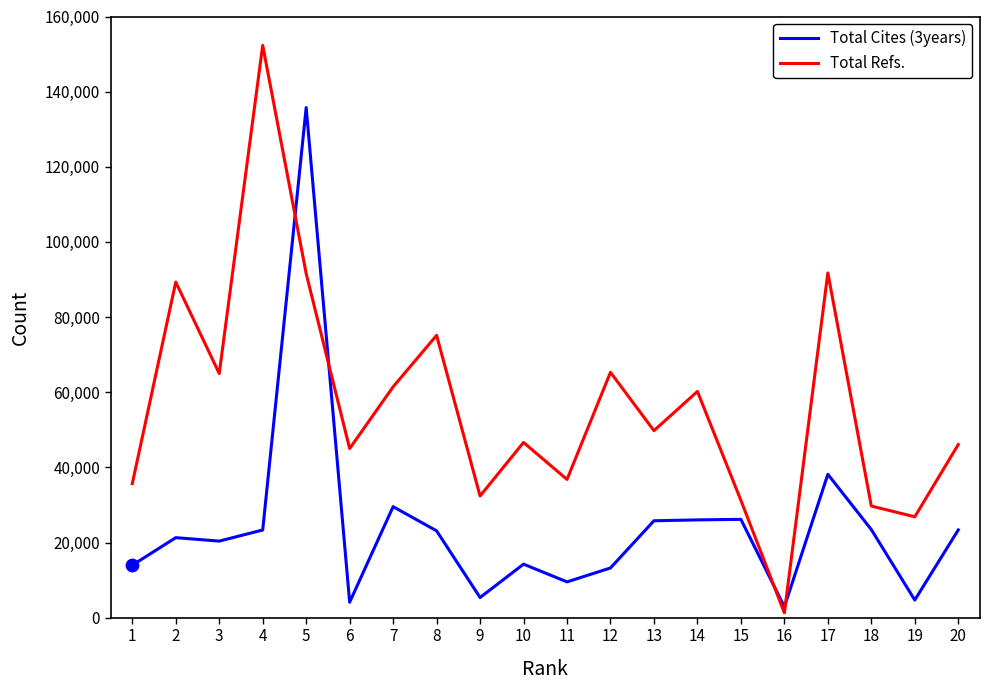

Is the value of Total Cites (3years) at 14 greater than the value of Total Refs. at 10?

No